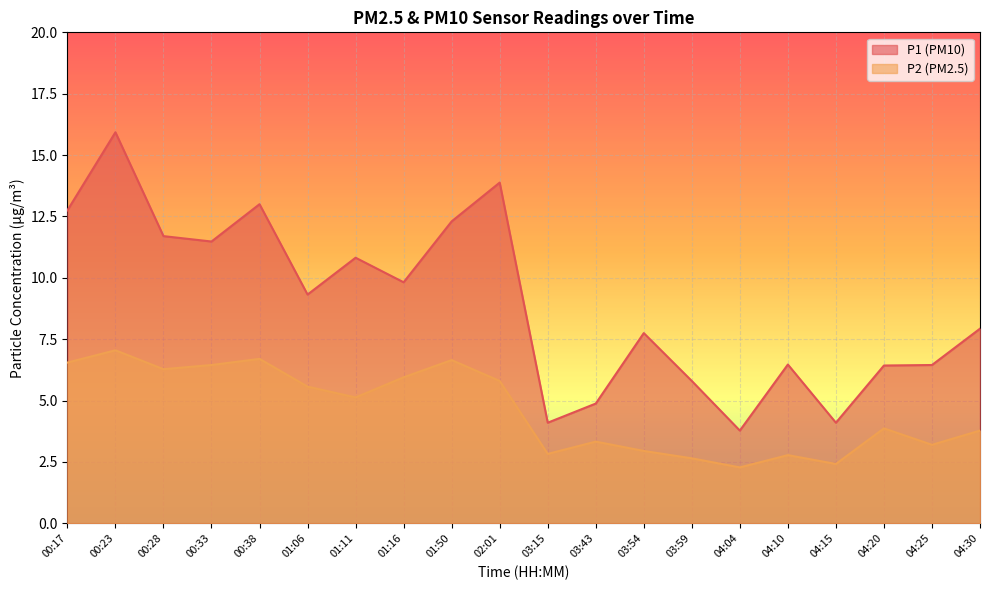

How many data points does each series have?

20